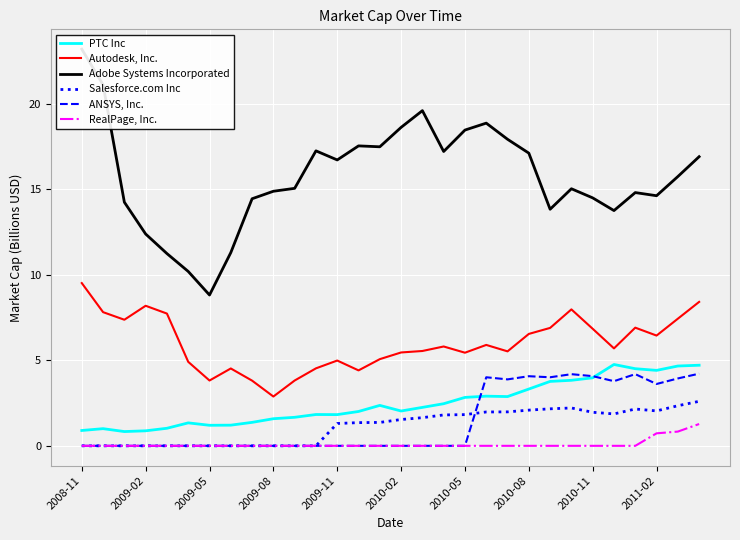

True or false: ANSYS, Inc. has a value of 2.6 at 28.

False